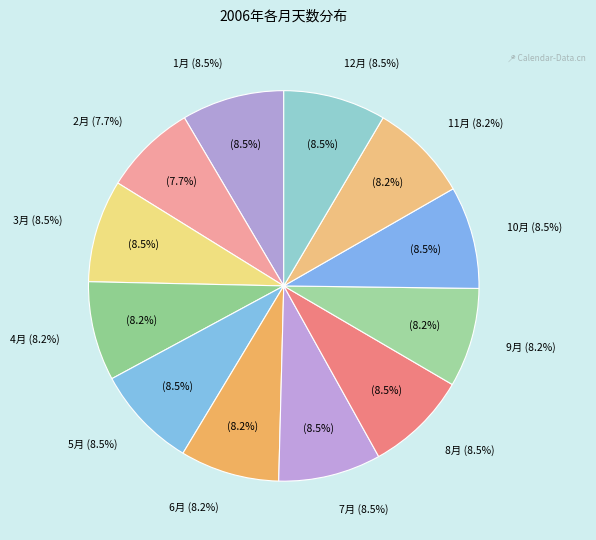

Which category has the biggest portion of the pie?

1月